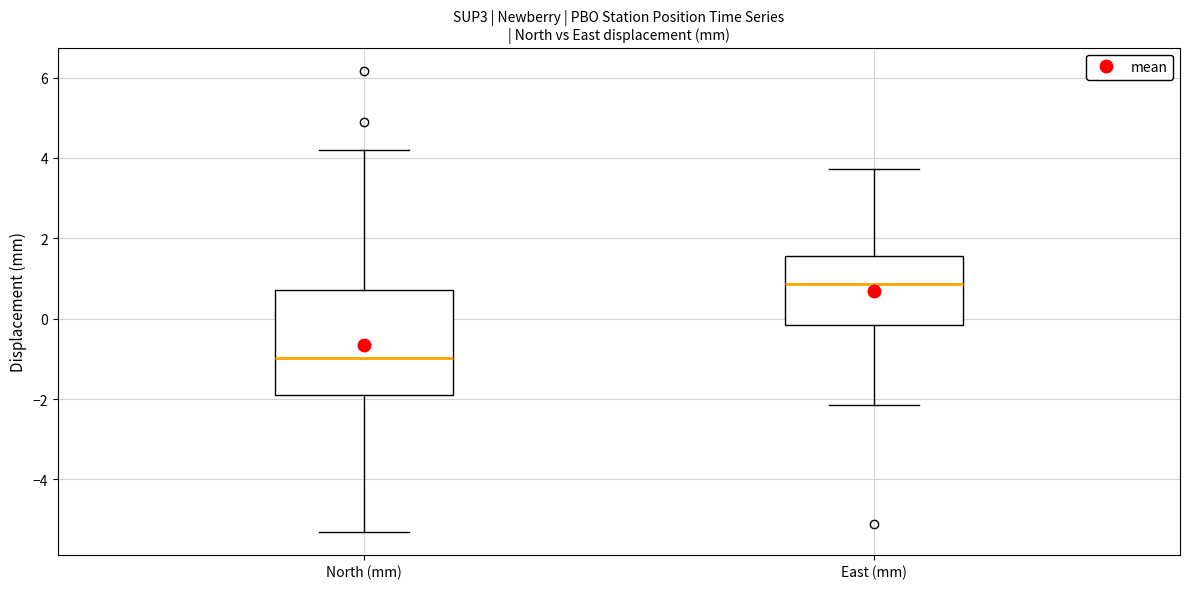

Reading left to right, transcribe this box plot: for each box, give where its median line is, the range the box spans, and where its two whiskers end, as read against the y-axis. The values are not printed on the chart, so give them approximately, as read against the axis.

North (mm): median -1.0, box -1.8 to 0.8, whiskers -5.2 to 4.2
East (mm): median 0.8, box -0.2 to 1.6, whiskers -2.2 to 3.8